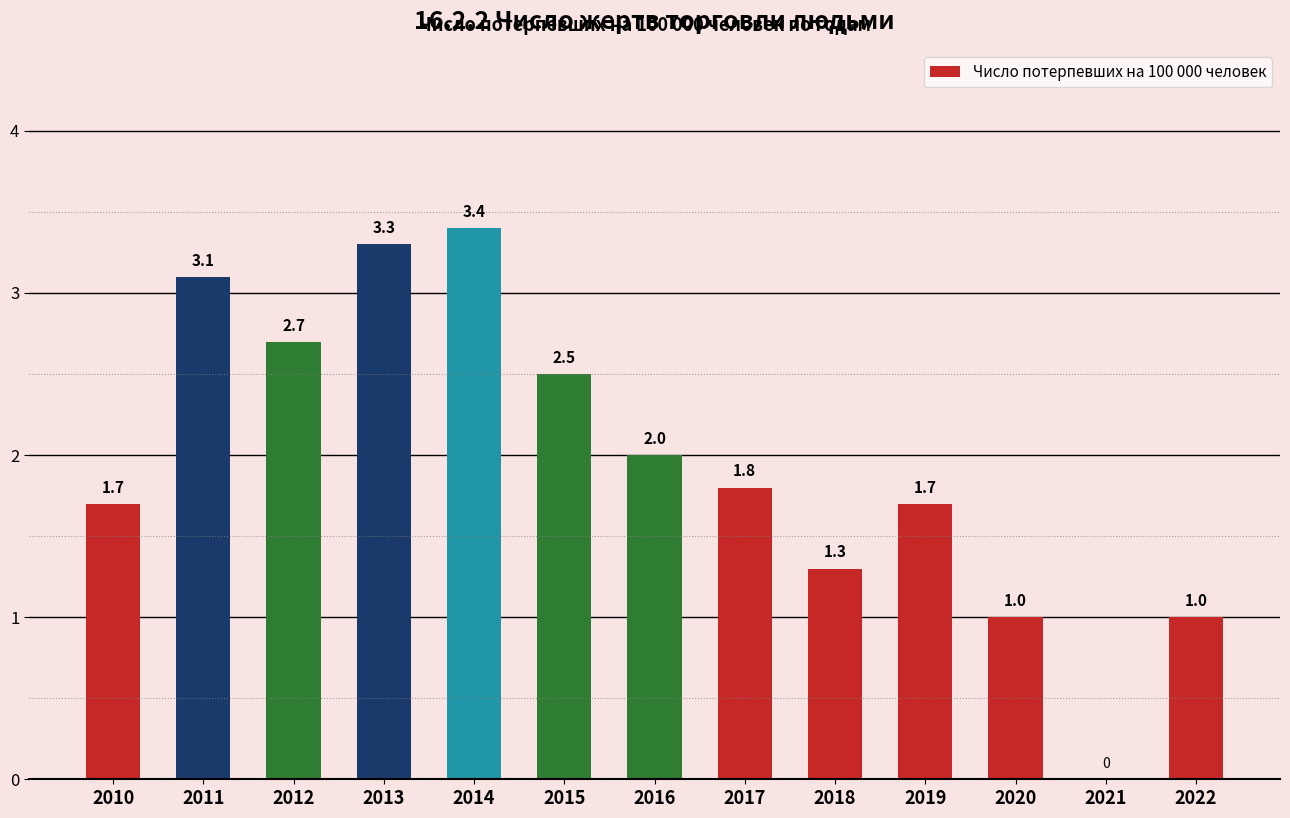

Reading right to left, list all the values displayed in this chart.

2022=1.0	2021=0.0	2020=1.0	2019=1.7	2018=1.3	2017=1.8	2016=2.0	2015=2.5	2014=3.4	2013=3.3	2012=2.7	2011=3.1	2010=1.7